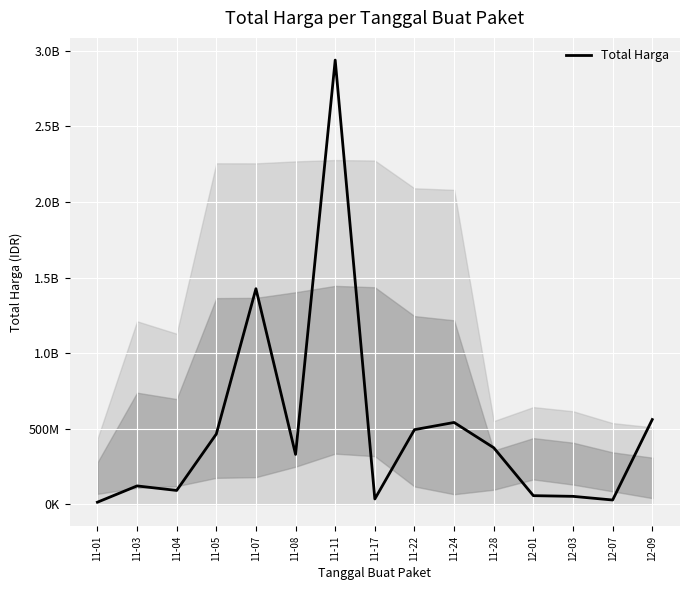

True or false: the data shows 20191744 at 11-17.

False